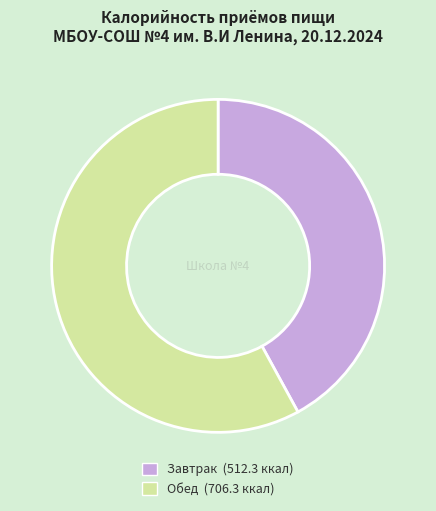

True or false: Обед accounts for 58% of the total.

True